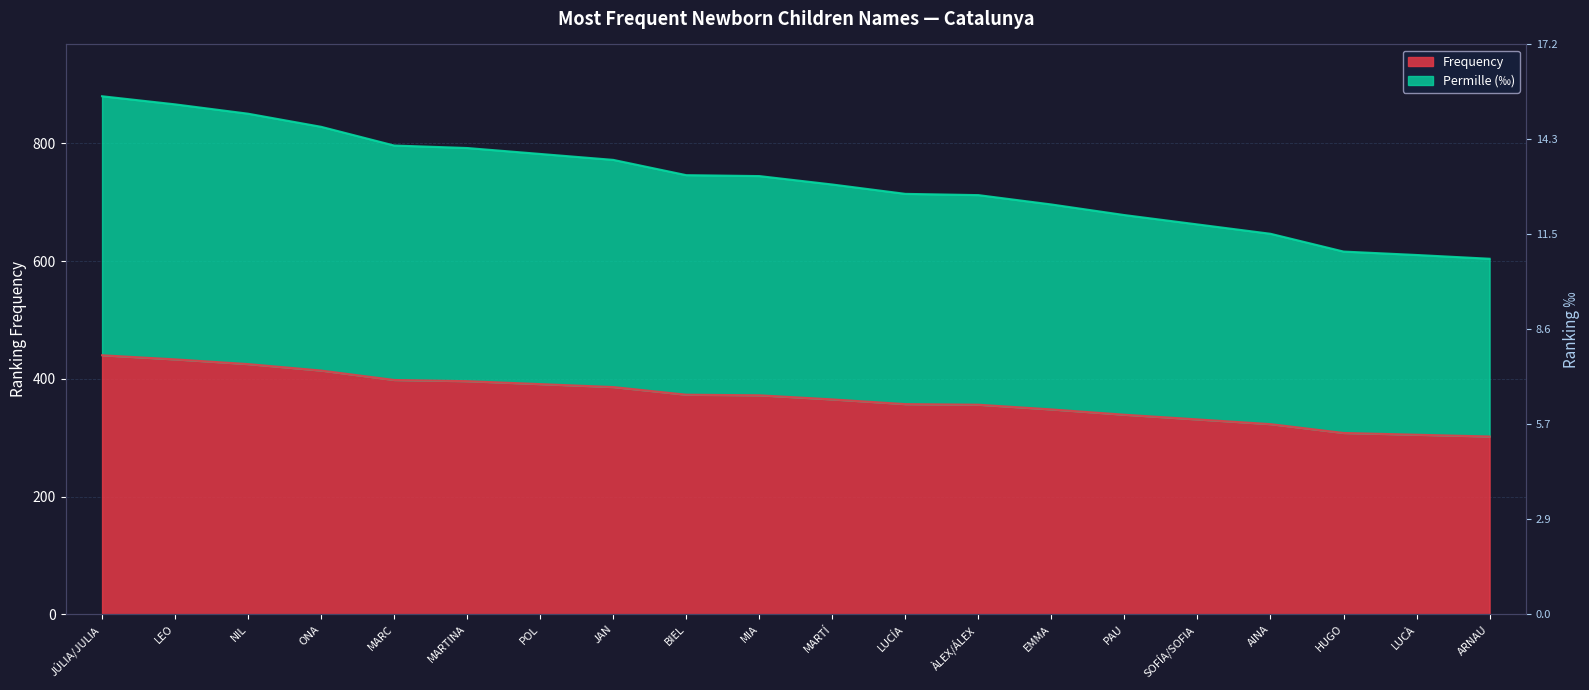

True or false: Frequency and Permille cross at least once.

False